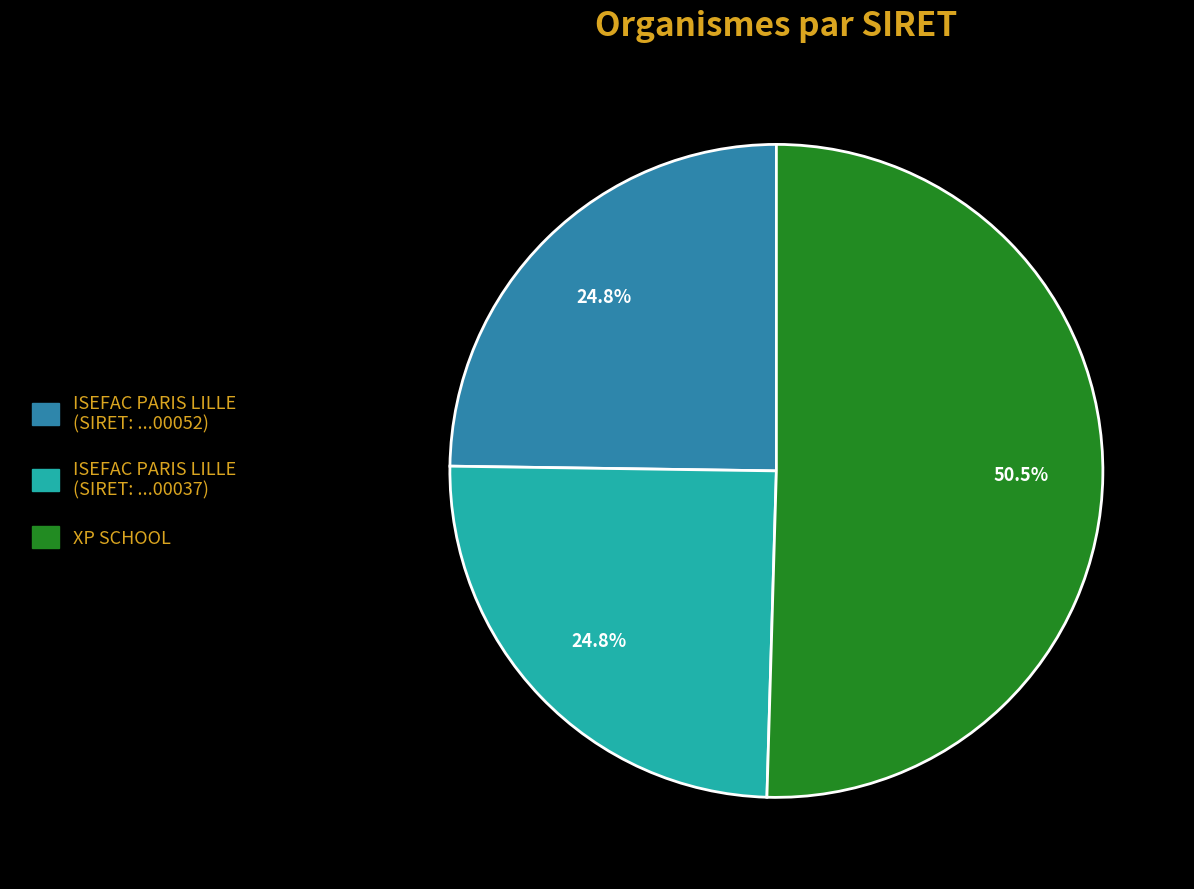

Does any single category account for the majority?

Yes